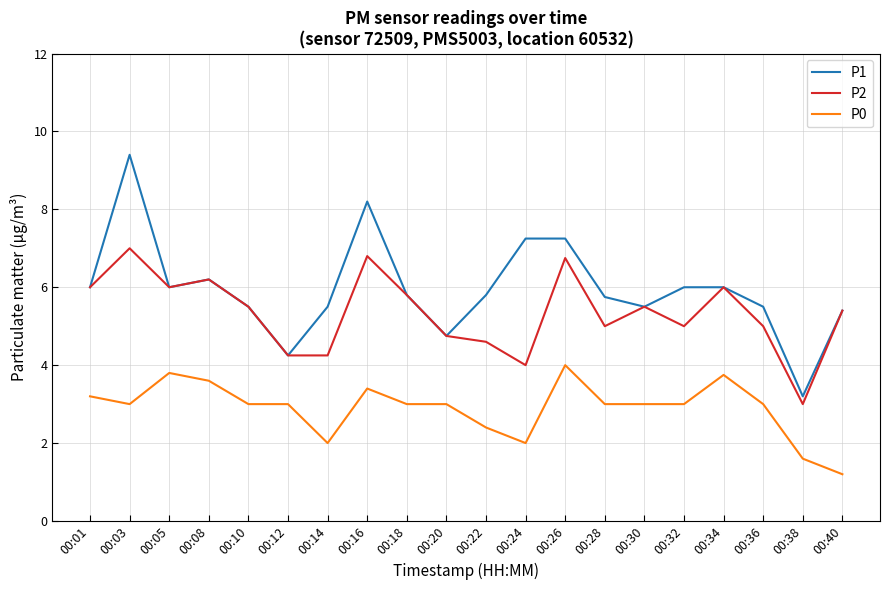

At which category does the chart reach its minimum across all series?

00:40